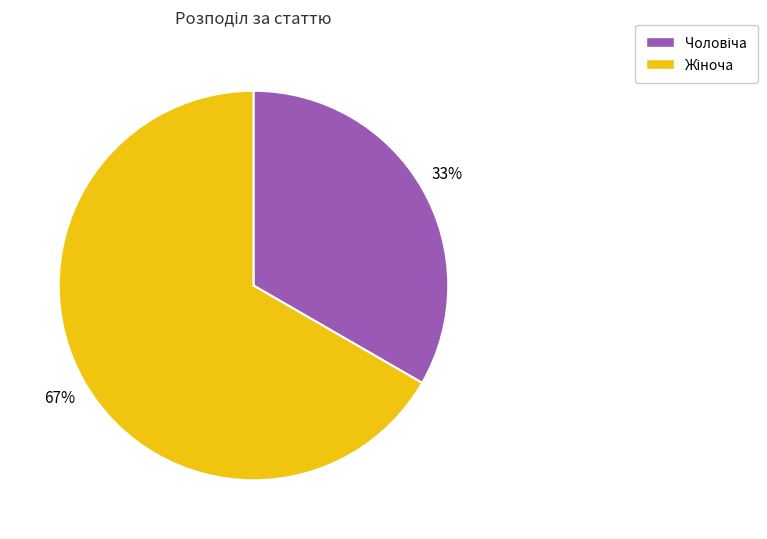

To the nearest percent, what is the average slice percentage?

50%